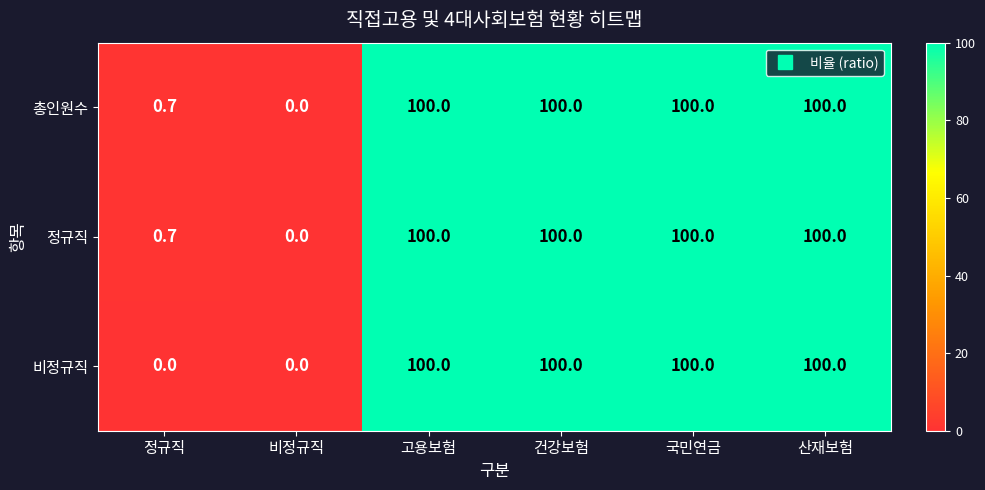

Read the 비정규직 value at 고용보험.

100.0